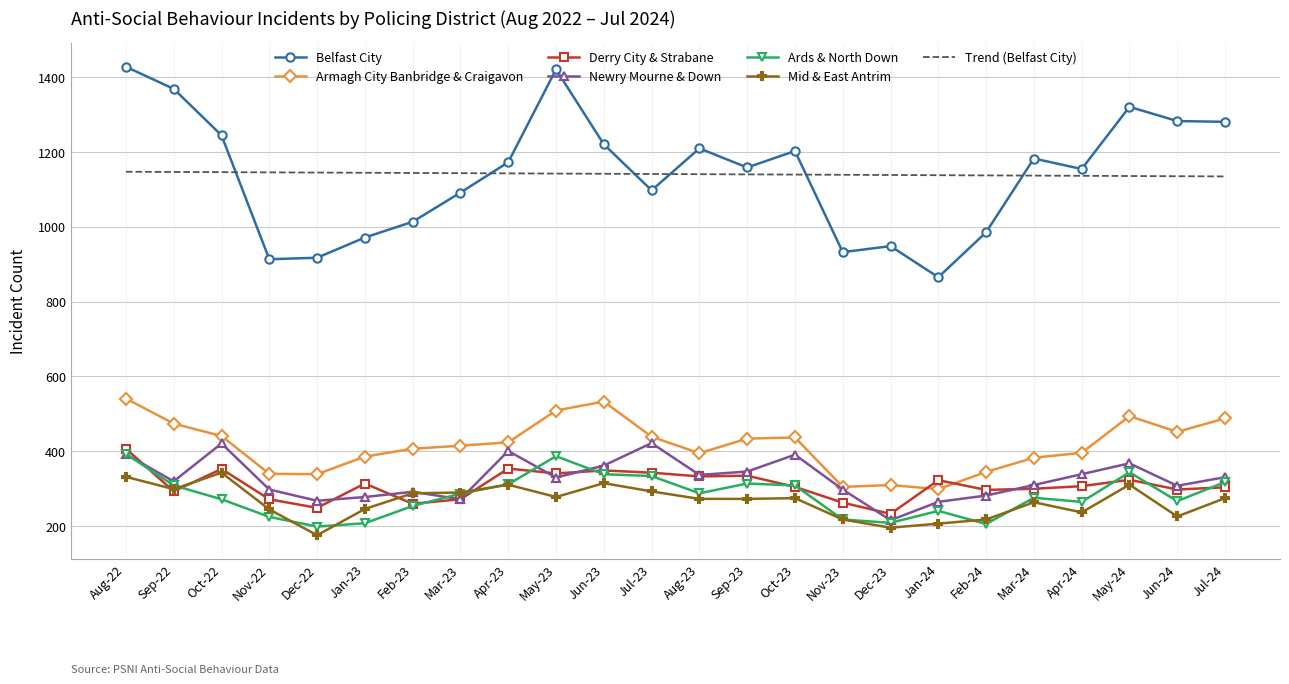

True or false: Armagh City Banbridge & Craigavon and Ards & North Down intersect in this chart.

False